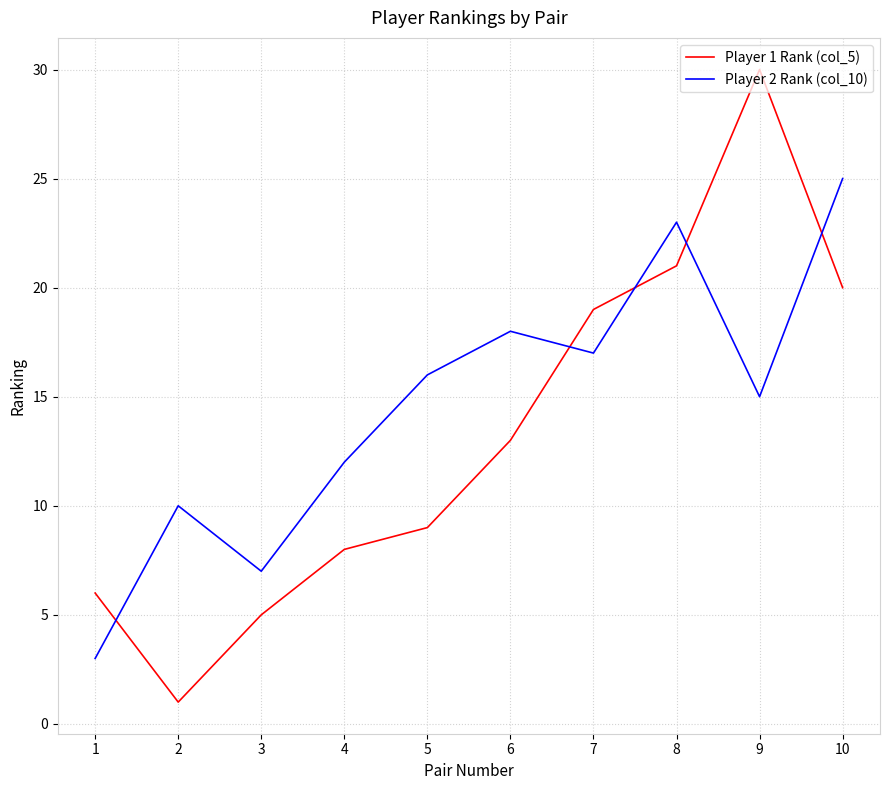

At which label does Player 1 Rank (col_5) reach its peak?

9